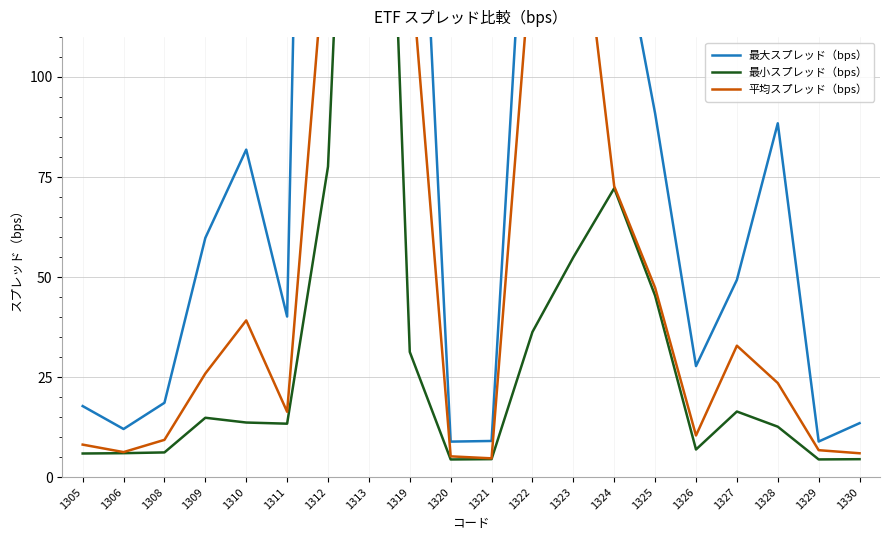

In 最小スプレッド（bps）, how many points are higher than both neighbors (excluding endpoints)?

4